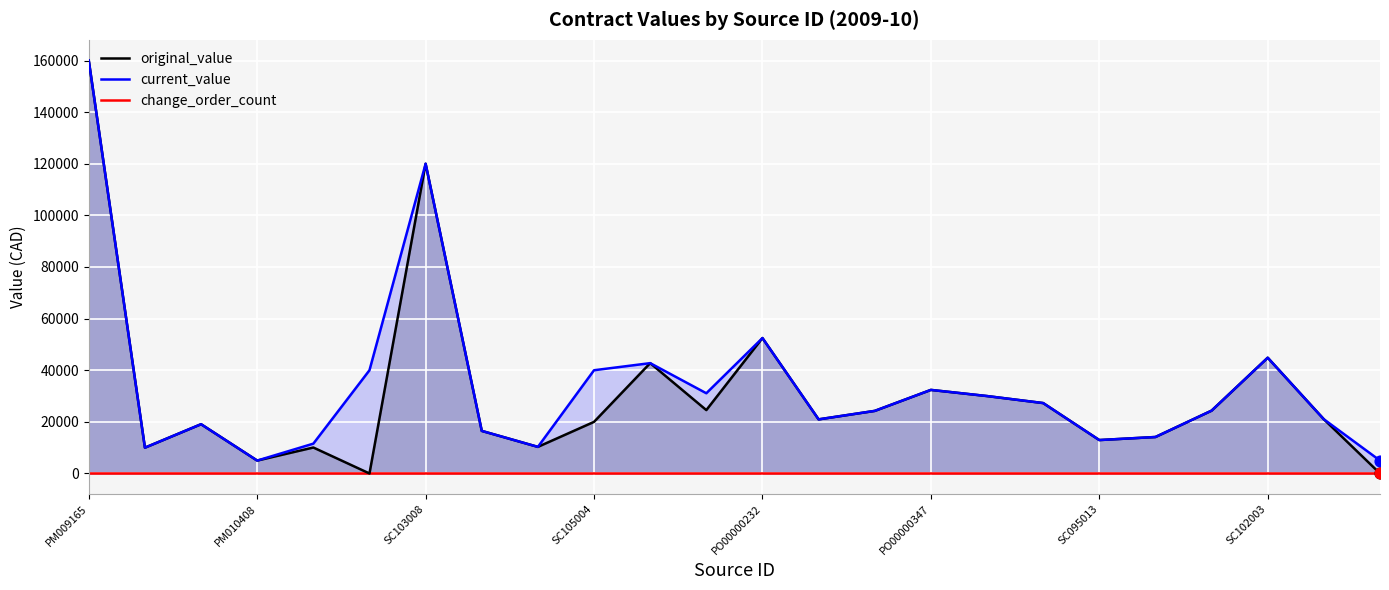

Which series reaches the maximum Y coordinate?

original_value